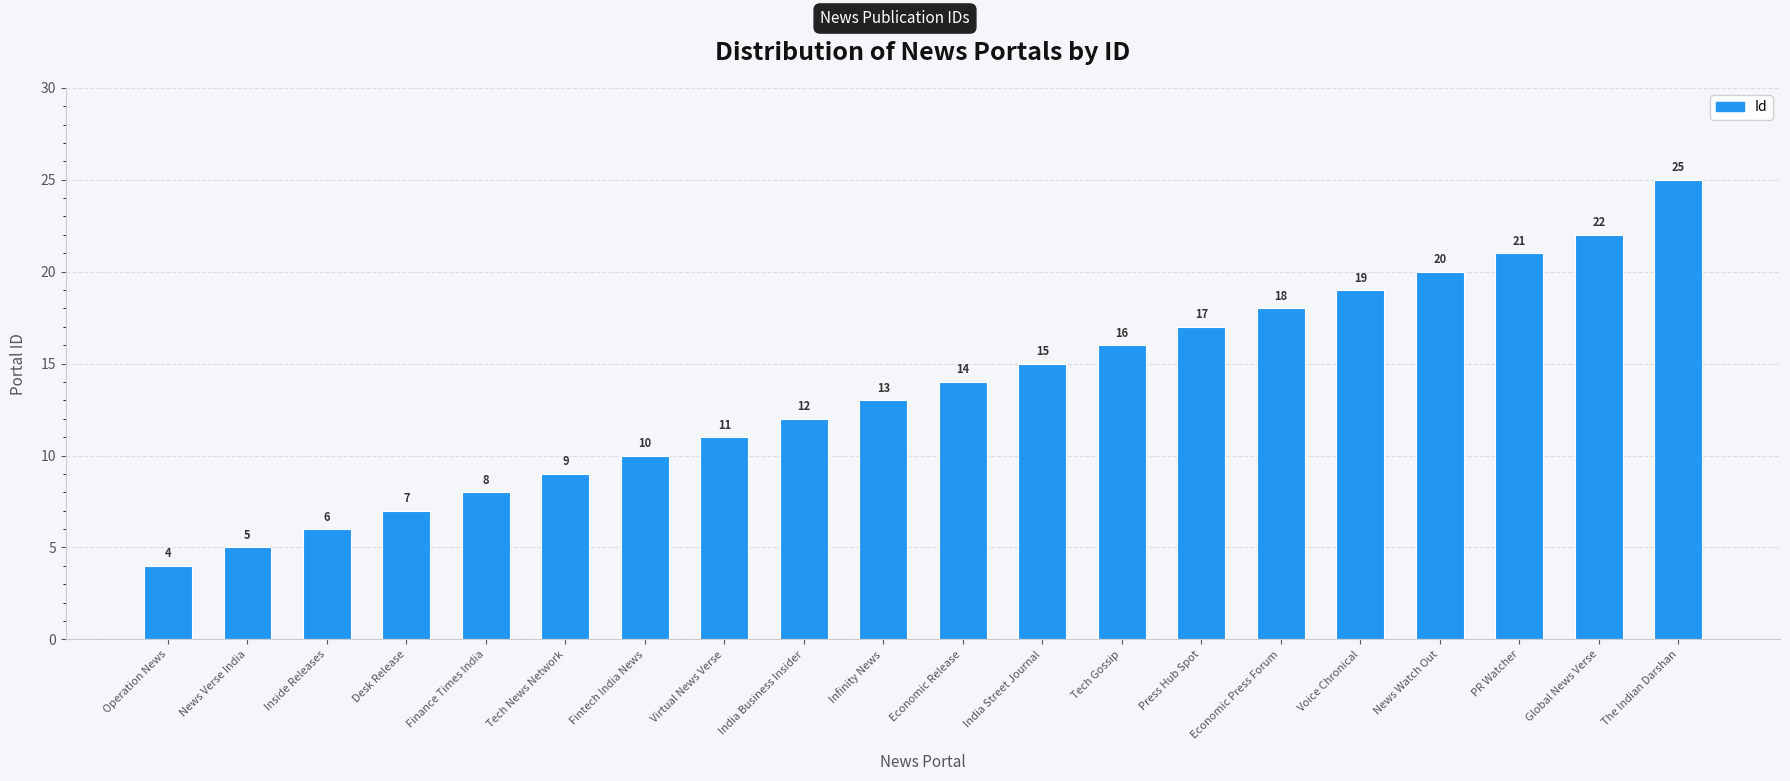

Reading left to right, transcribe all the data shown in this chart.

Operation News=4	News Verse India=5	Inside Releases=6	Desk Release=7	Finance Times India=8	Tech News Network=9	Fintech India News=10	Virtual News Verse=11	India Business Insider=12	Infinity News=13	Economic Release=14	India Street Journal=15	Tech Gossip=16	Press Hub Spot=17	Economic Press Forum=18	Voice Chronical=19	News Watch Out=20	PR Watcher=21	Global News Verse=22	The Indian Darshan=25